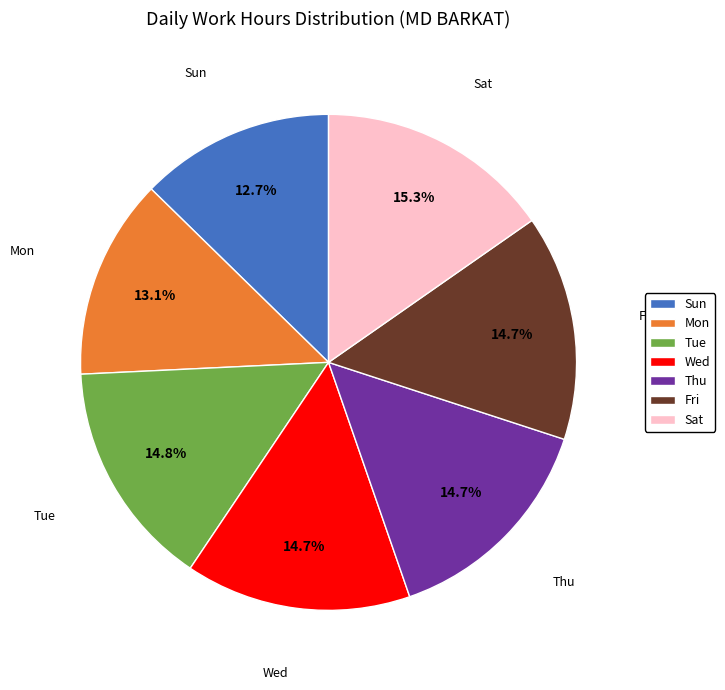

Is it true that Mon is 23% of the pie?

False